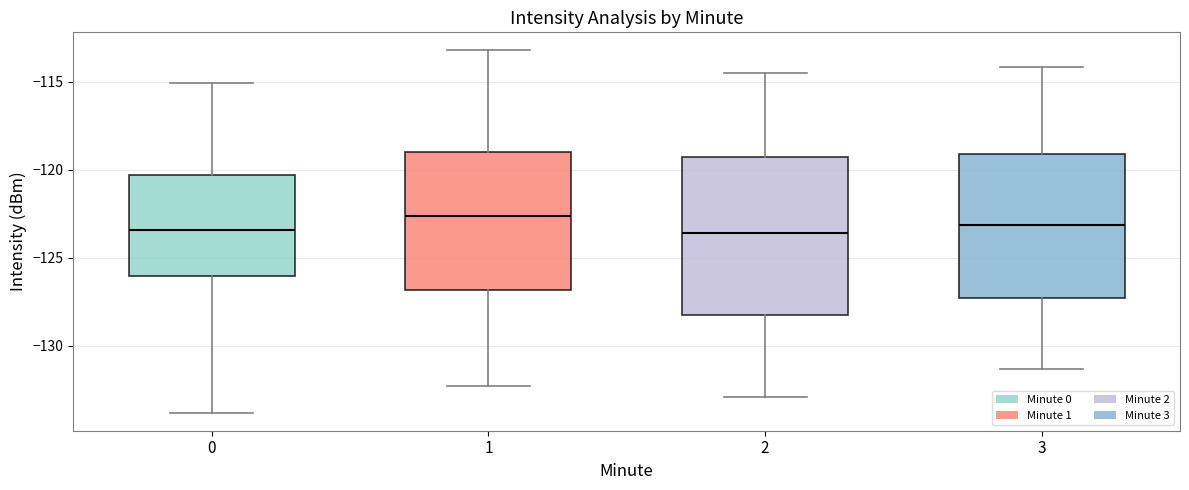

Reading left to right, transcribe this box plot: for each box, give where its median line is, the range the box spans, and where its two whiskers end, as read against the y-axis. The values are not printed on the chart, so give them approximately, as read against the axis.

0: median -123.5, box -126.0 to -120.5, whiskers -134.0 to -115.0
1: median -122.5, box -127.0 to -119.0, whiskers -132.0 to -113.0
2: median -123.5, box -128.0 to -119.5, whiskers -133.0 to -114.5
3: median -123.0, box -127.5 to -119.0, whiskers -131.5 to -114.0